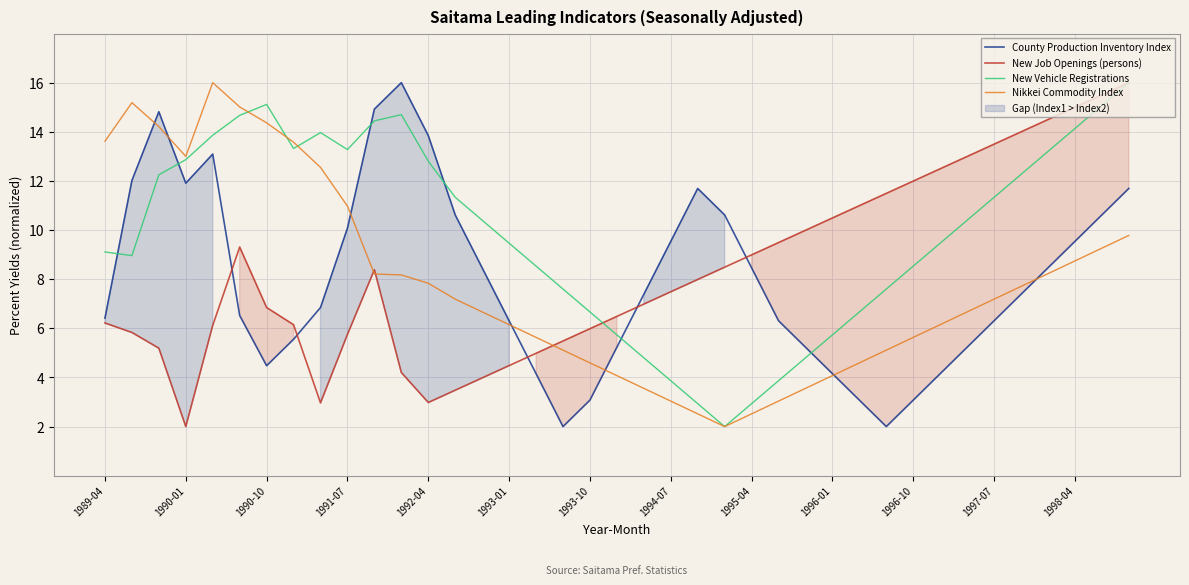

What is the value of the Nikkei Commodity Index point at the 17th from the left?

5.6